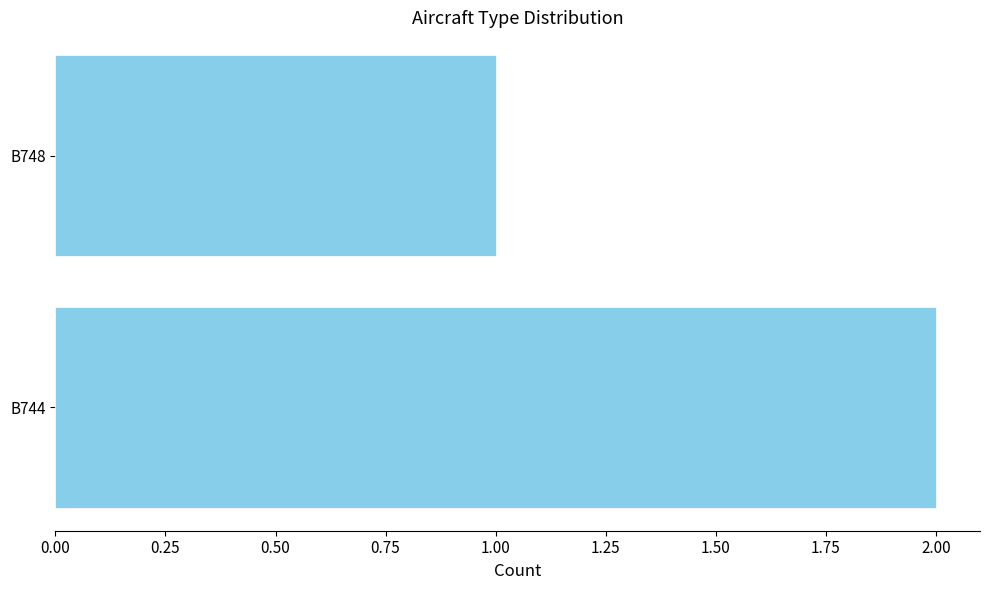

What is the average value?

2